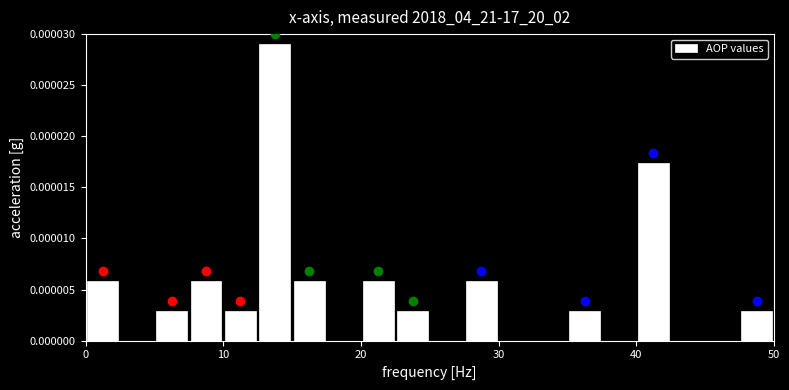

Read against the x-axis, roughly where is the centre of the tallest bar?

14